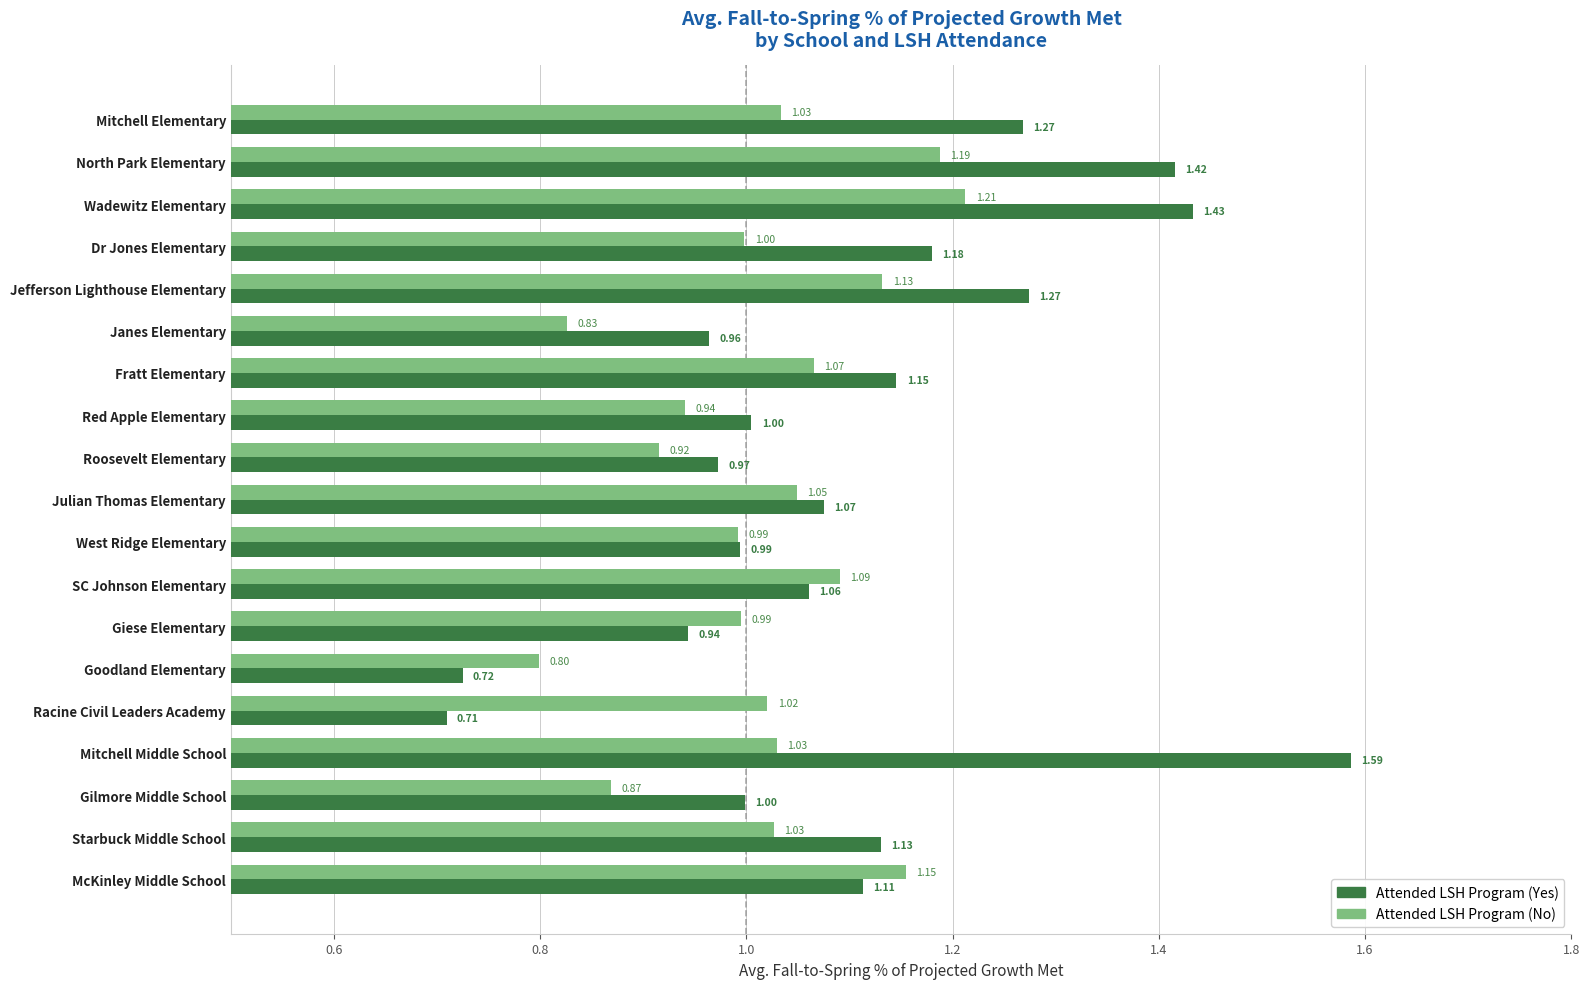

Which category has the lowest value across all series?

Racine Civil Leaders Academy